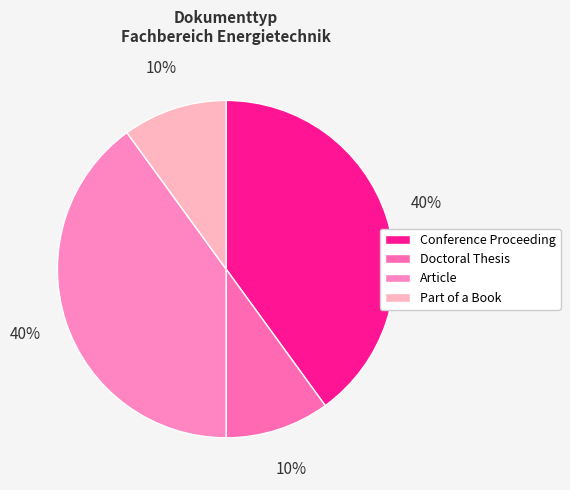

What percentage is the Article slice, to the nearest percent?

40%